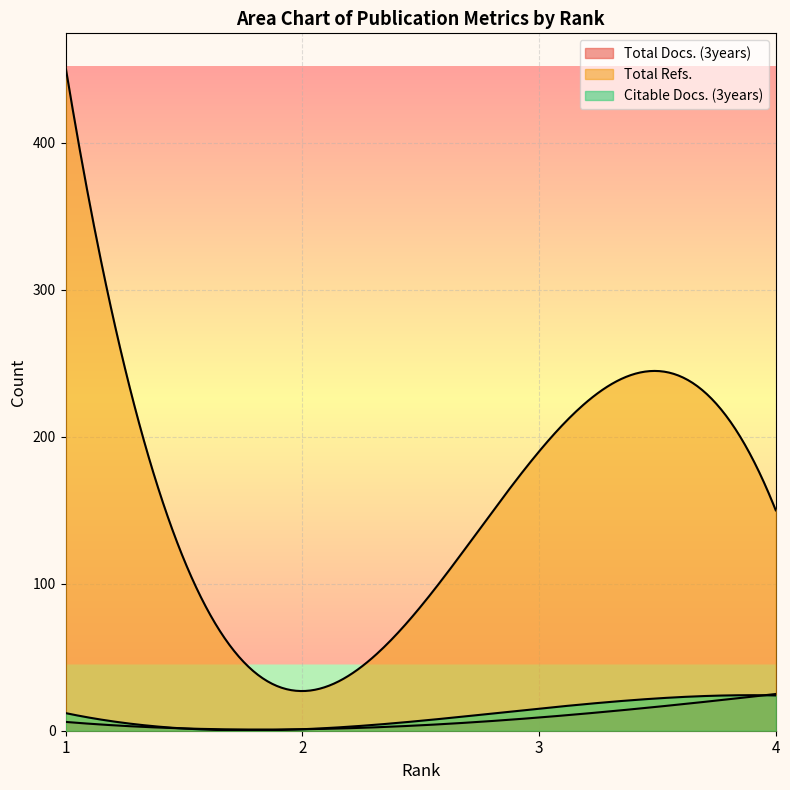

At how many categories does at least one series exceed 102?

3